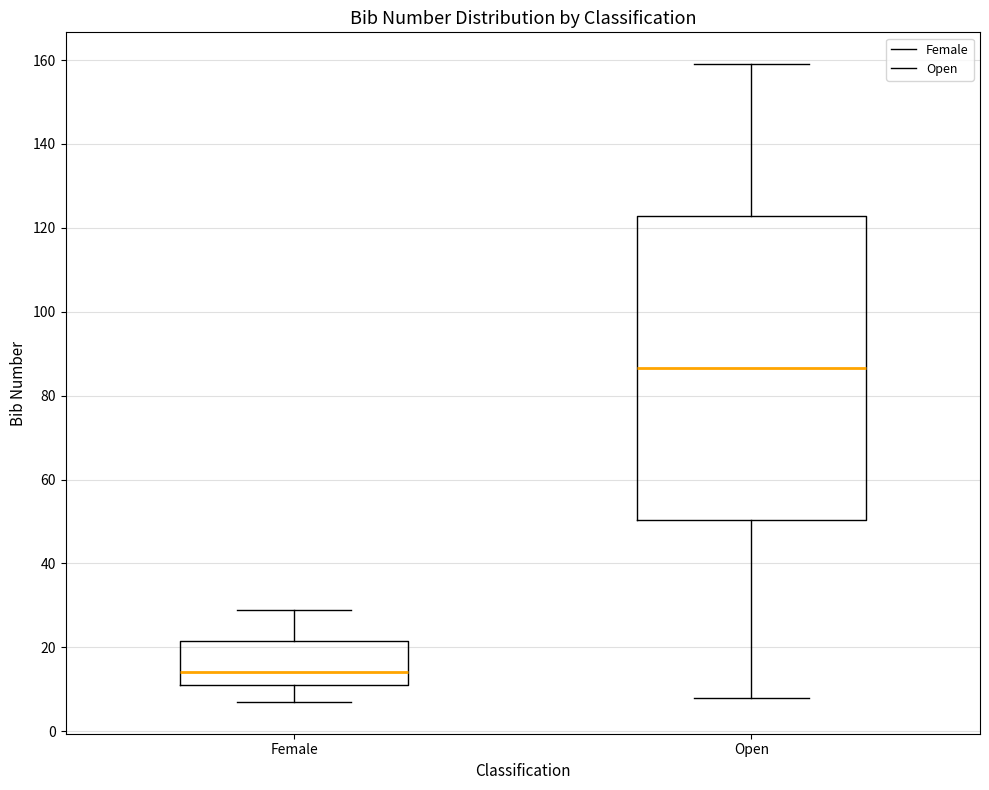

Which box has the lowest median line?

Female